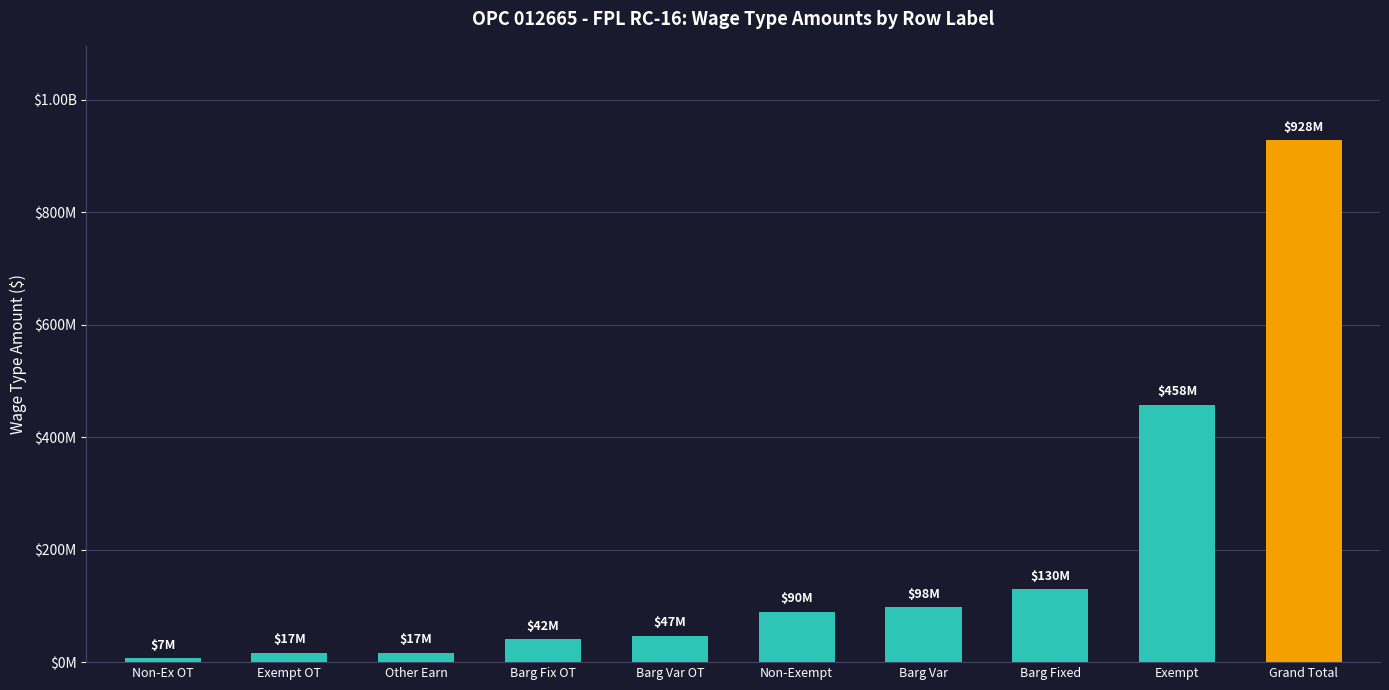

Are the bars horizontal?

No